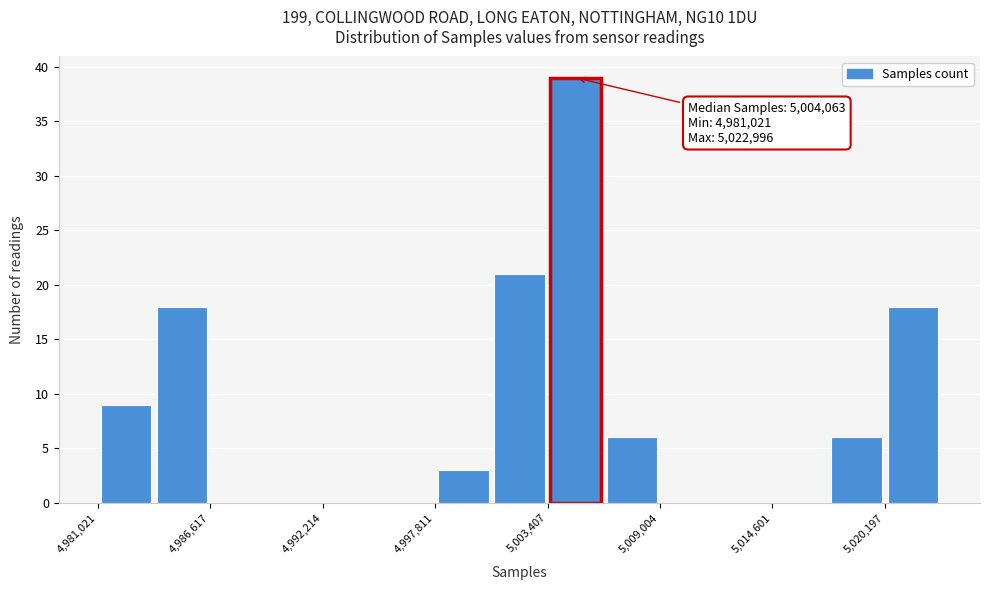

Around what value on the x-axis is the tallest bar? Give the approximate position of its centre, as read against the axis.

5005000